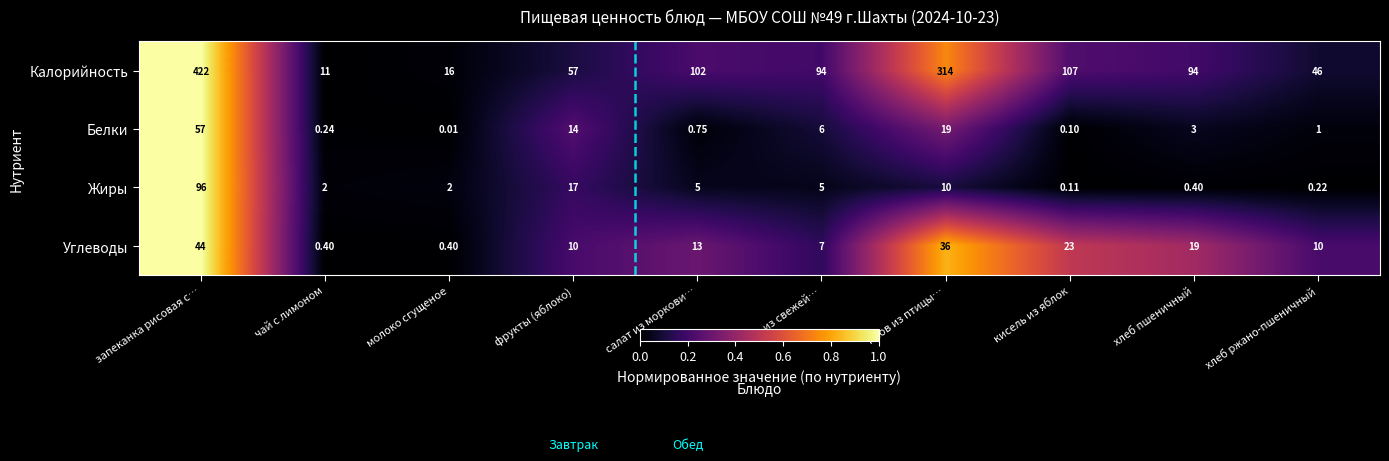

At хлеб пшеничный, list the series in order from smallest to largest.

Жиры, Белки, Углеводы, Калорийность